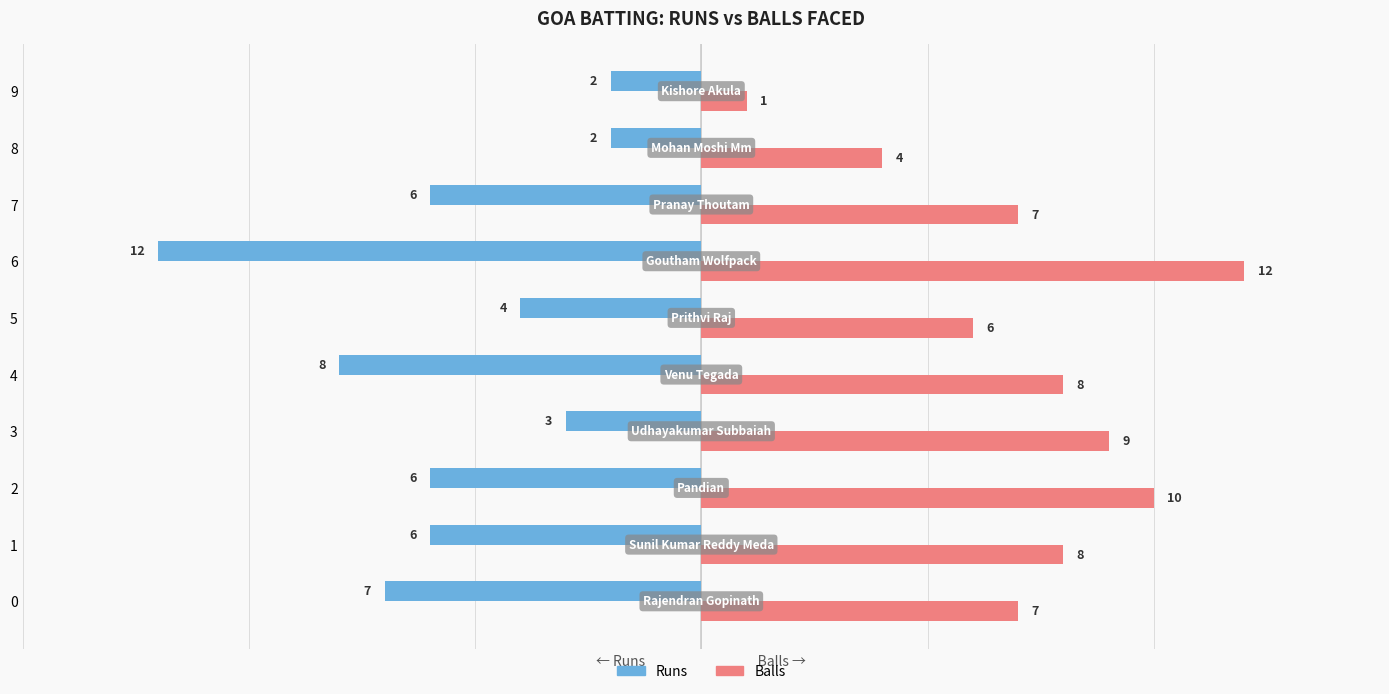

List the series in order of their peak value, highest first.

Balls, Runs